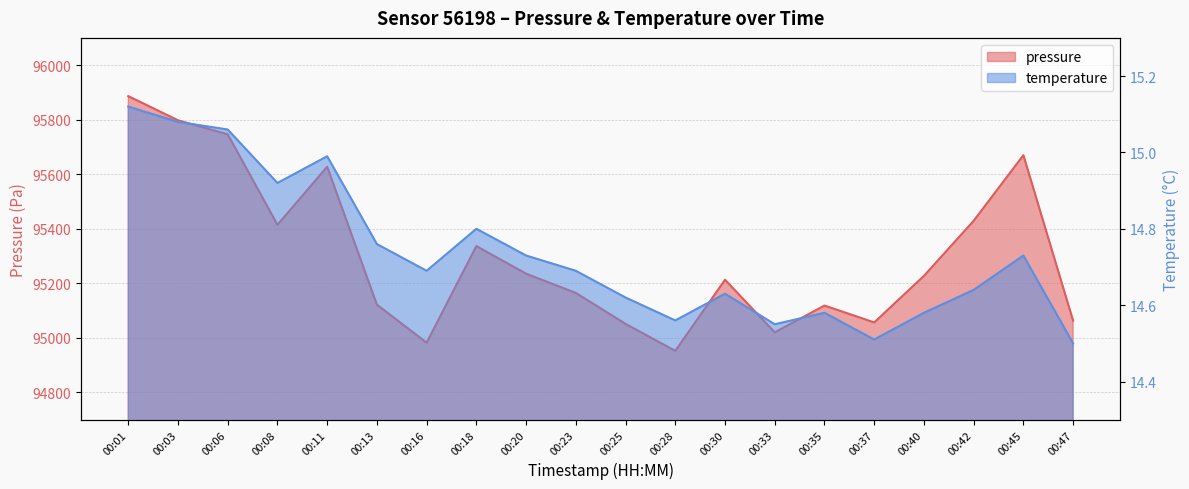

Reading left to right, what are all the values shown in this chart?

pressure: 95886.3	95797.8	95746.5	95414.7	95627.5	95121.8	94982.4	95336.7	95235.4	95164.8	95051.3	94952.5	95213.2	95020.3	95118.6	95056.6	95227.3	95429.2	95670.0	95063.0
temperature: 15.1	15.1	15.1	14.9	15.0	14.8	14.7	14.8	14.7	14.7	14.6	14.6	14.6	14.6	14.6	14.5	14.6	14.6	14.7	14.5